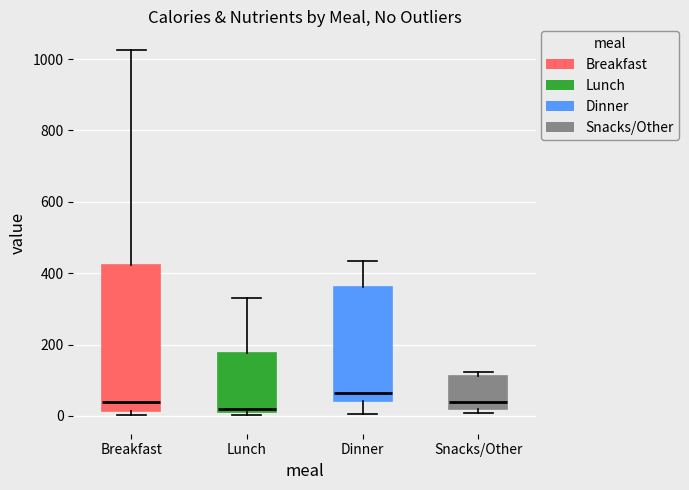

Where does the median line of the box for Snacks/Other sit on the y-axis? The values are not printed on the chart, so give them approximately, as read against the axis.

40